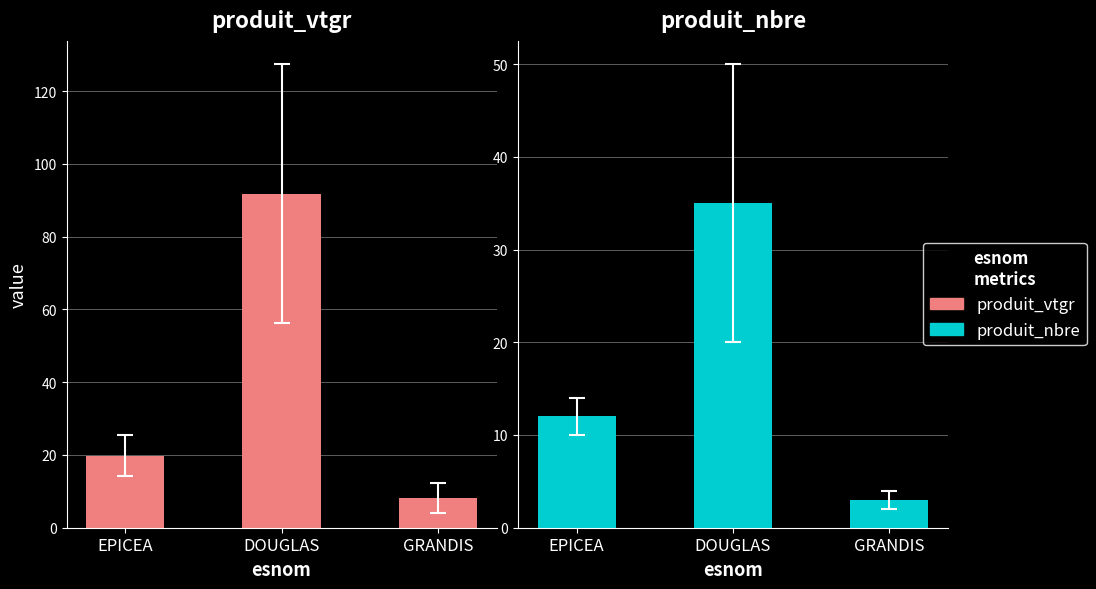

What is the spread (max minus min) of values at EPICEA?

7.8